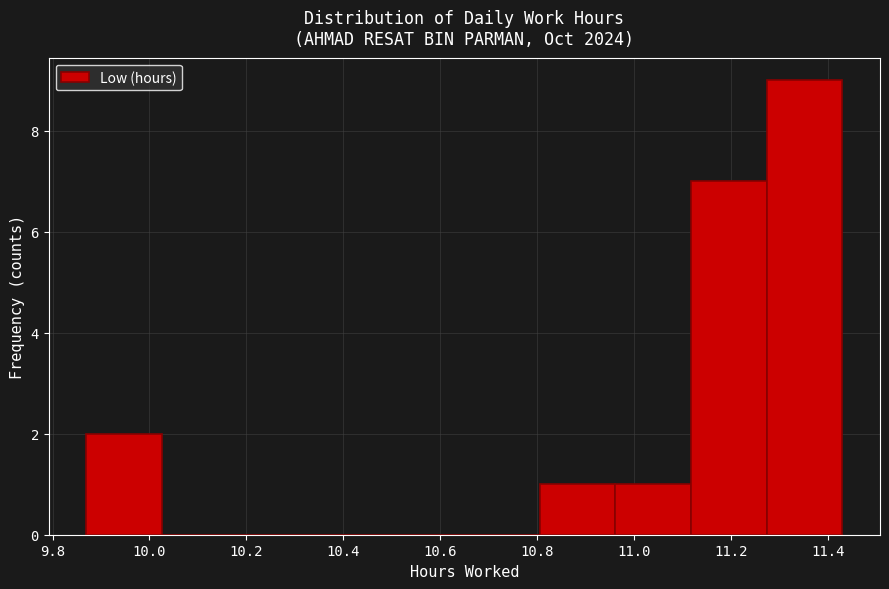

Reading left to right, list every bar in this chart as the range it spans on the x-axis followed by its height. Neither the bar edges nor the heights are printed on the chart, so give them approximately, as read against the axes.

9.870 to 10.026: 2
10.026 to 10.182: 0
10.182 to 10.338: 0
10.338 to 10.494: 0
10.494 to 10.650: 0
10.650 to 10.806: 0
10.806 to 10.962: 1
10.962 to 11.118: 1
11.118 to 11.274: 7
11.274 to 11.430: 9